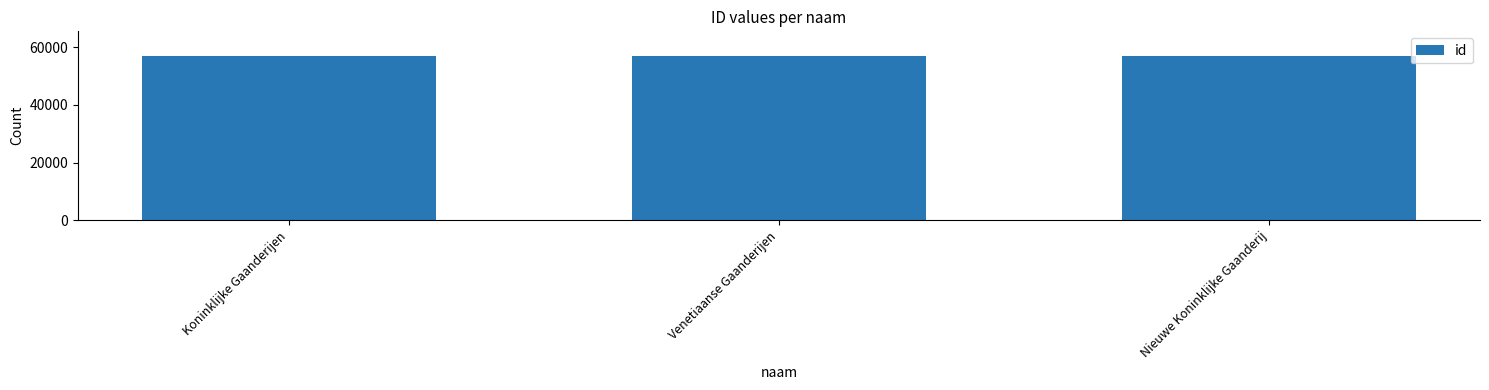

How many data points are less than 56977?

1